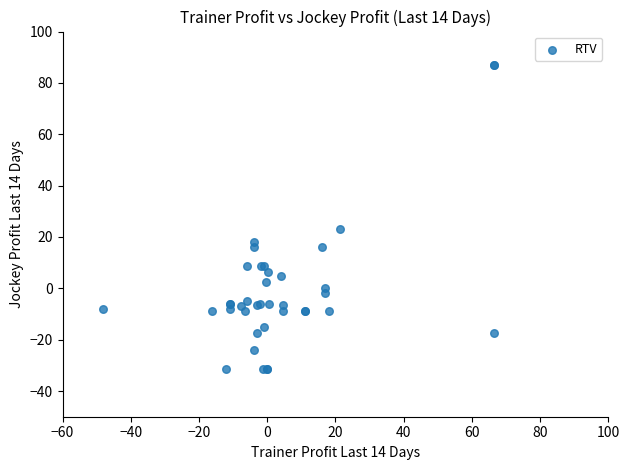

What Y value in the scatter plot is closest to 27?

23.0